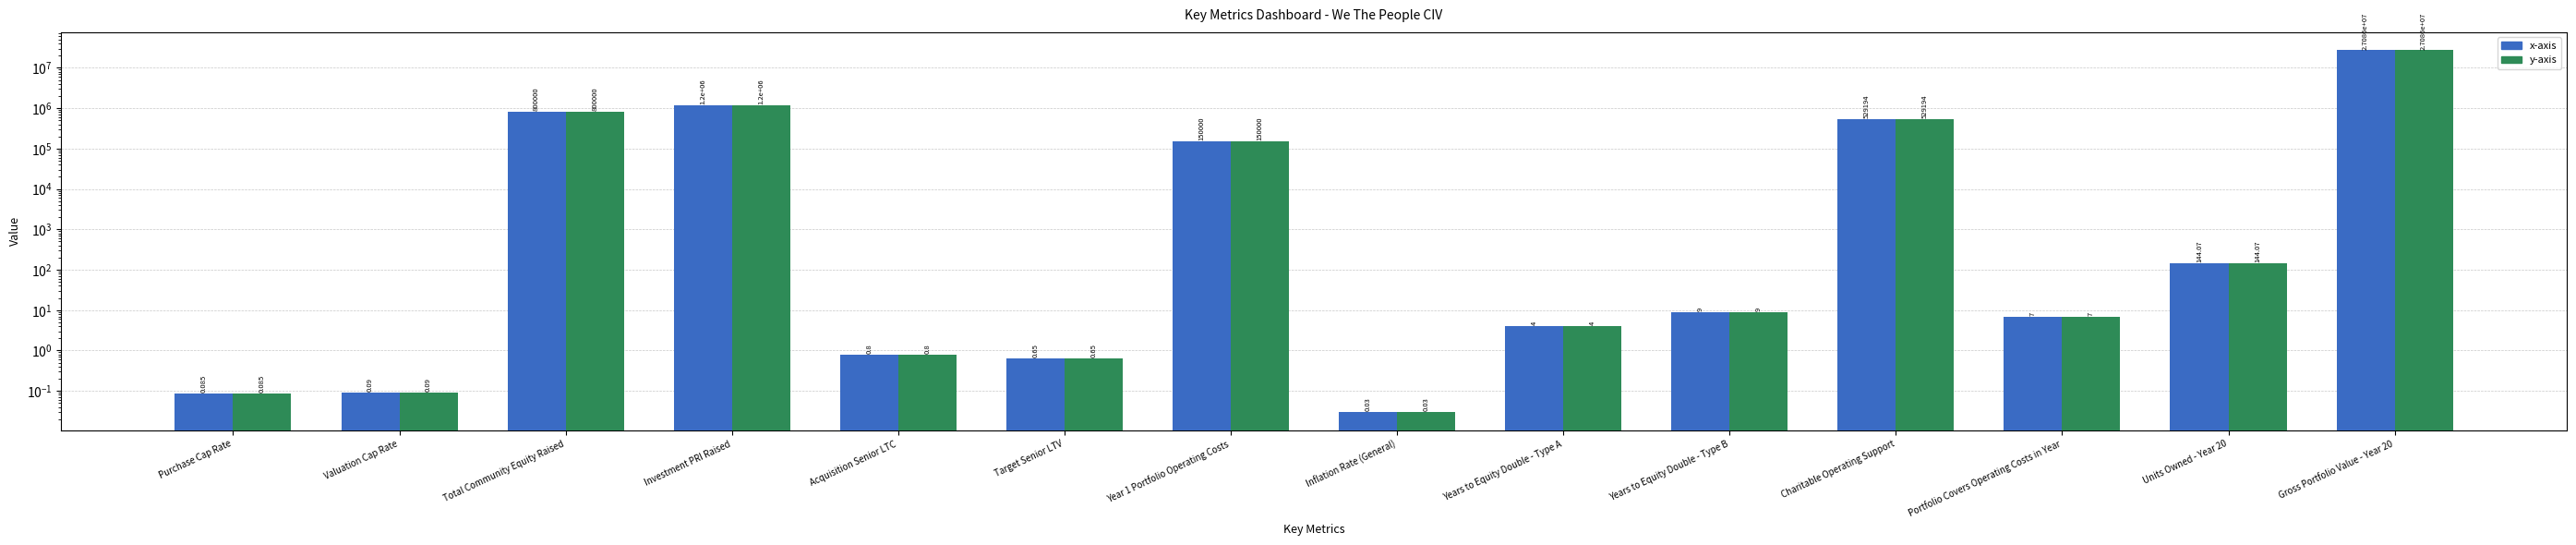

Reading left to right, extract all data points from this chart.

x-axis: 0.1	0.1	800000.0	1200000.0	0.8	0.7	150000.0	0.0	4.0	9.0	529194.0	7.0	144.1	27085985.5
y-axis: 0.1	0.1	800000.0	1200000.0	0.8	0.7	150000.0	0.0	4.0	9.0	529194.0	7.0	144.1	27085985.5